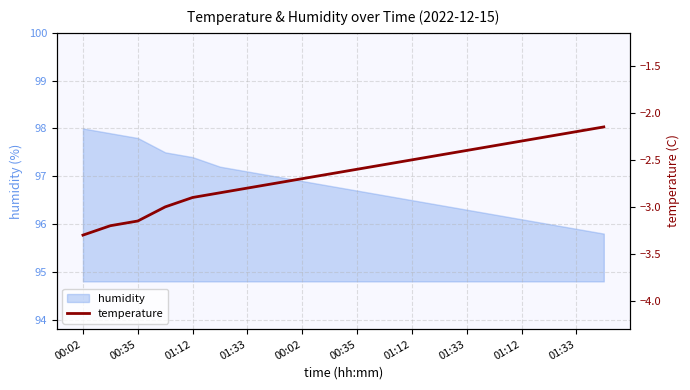

Is it true that the value at 13 is -2.5?

True